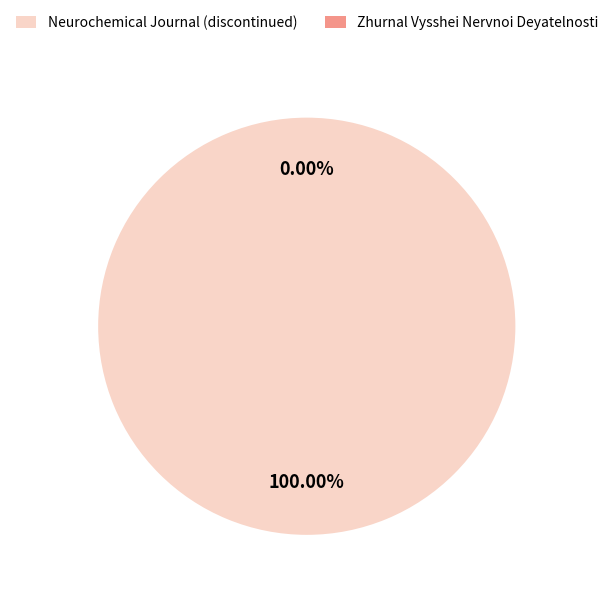

Is there a majority slice in this chart?

Yes